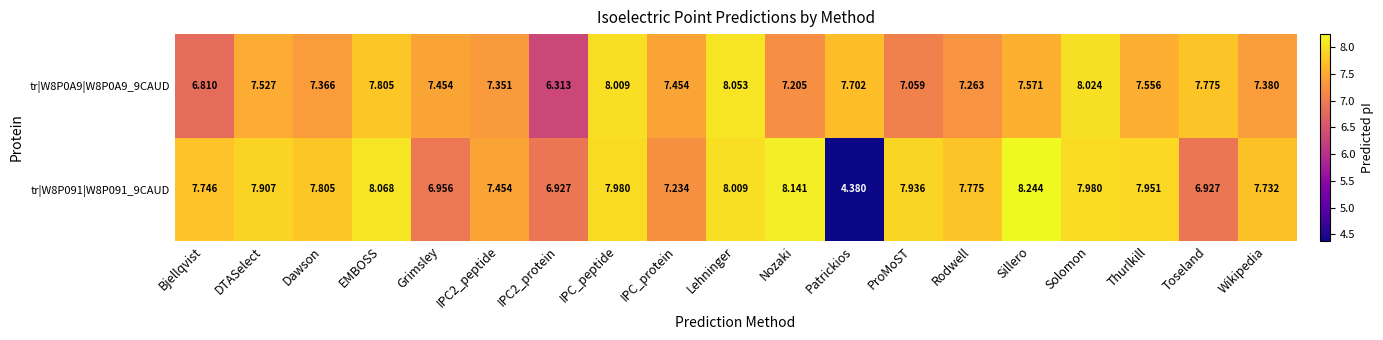

List the series in order of their peak value, lowest first.

tr|W8P0A9|W8P0A9_9CAUD, tr|W8P091|W8P091_9CAUD